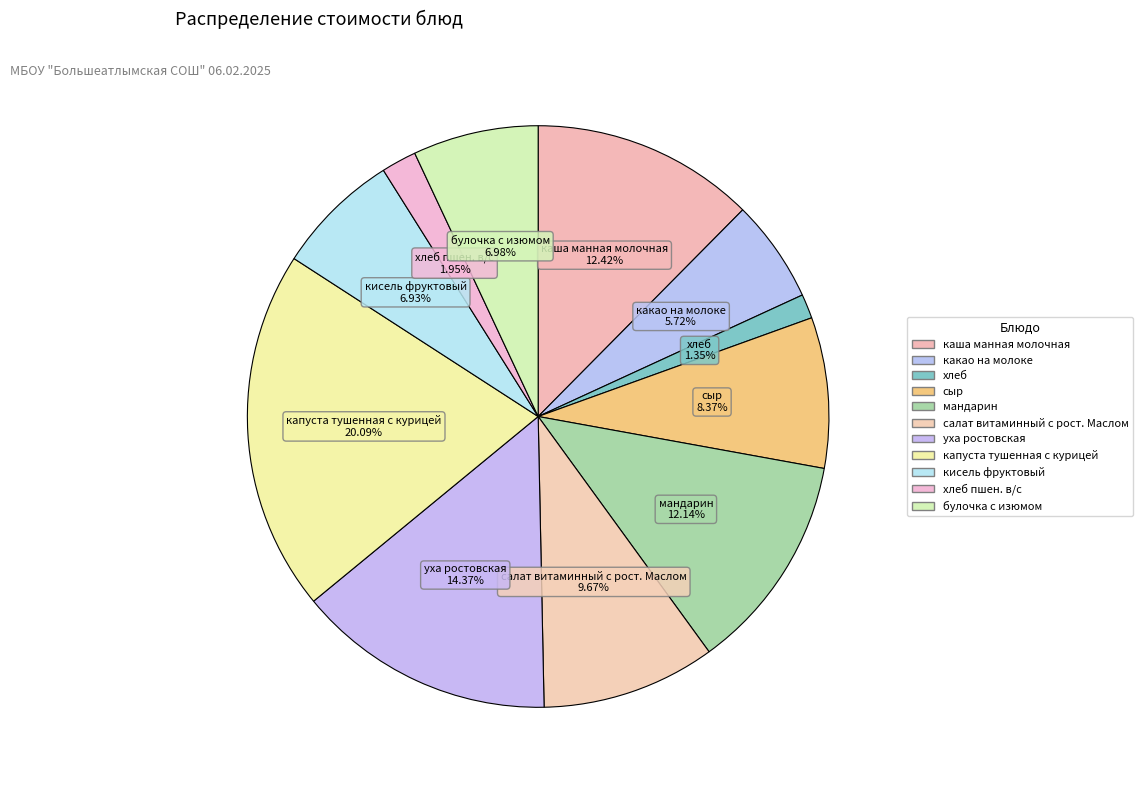

How many slices are in this pie chart?

11